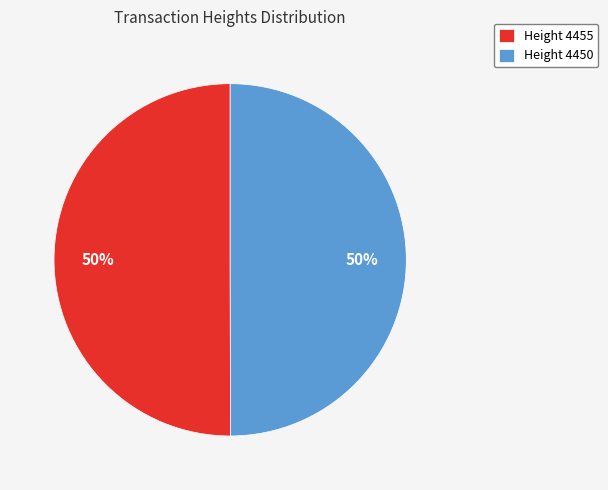

How many segments does this pie chart have?

2